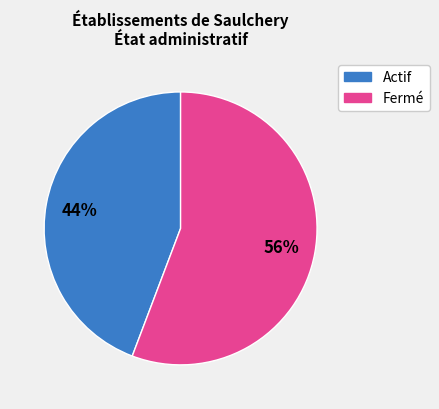

Is there a majority slice in this chart?

Yes